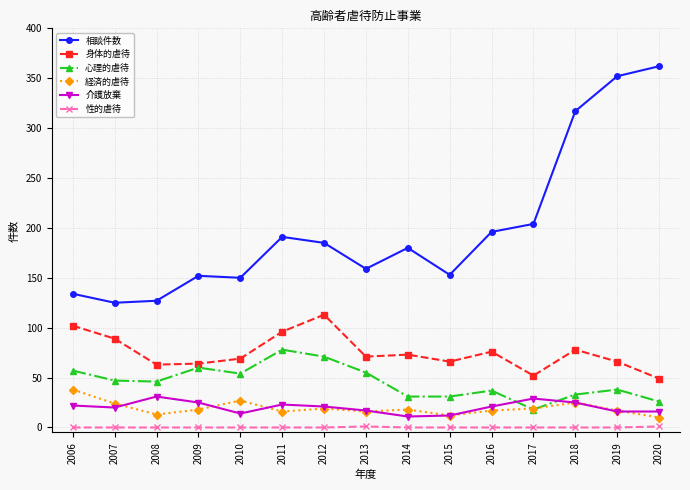

At how many categories does at least one series exceed 320?

2